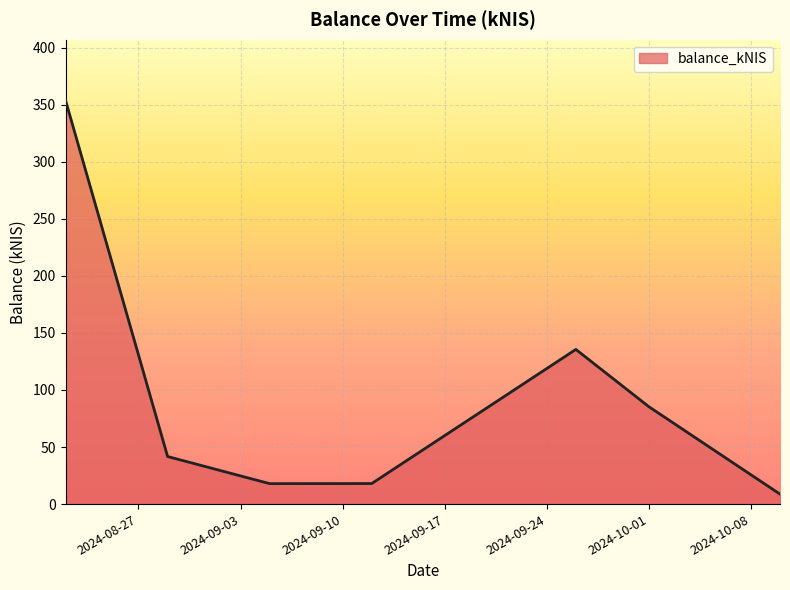

True or false: the data has more than 0 interior local peaks.

True